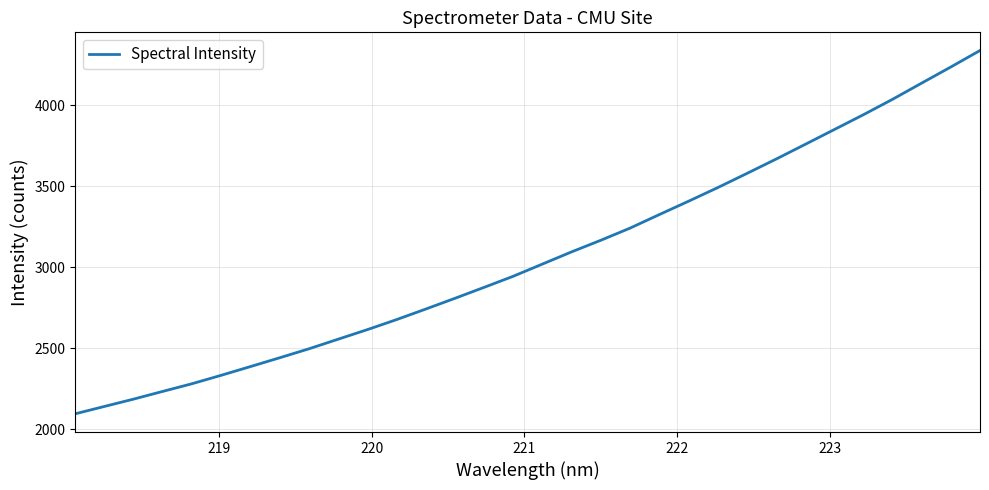

What is the minimum value shown in the chart?

2095.1